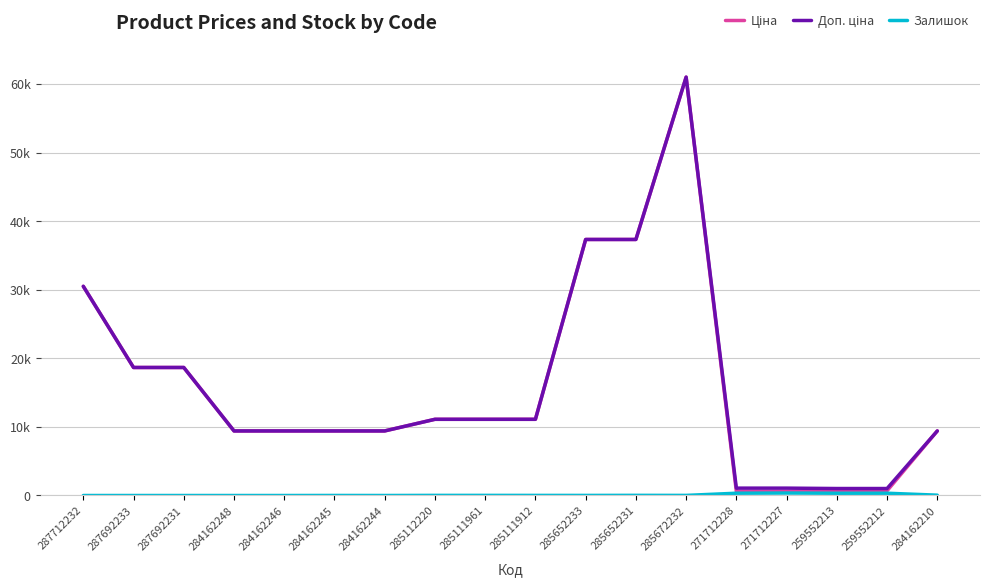

Is this an area chart (filled region under the line)?

No